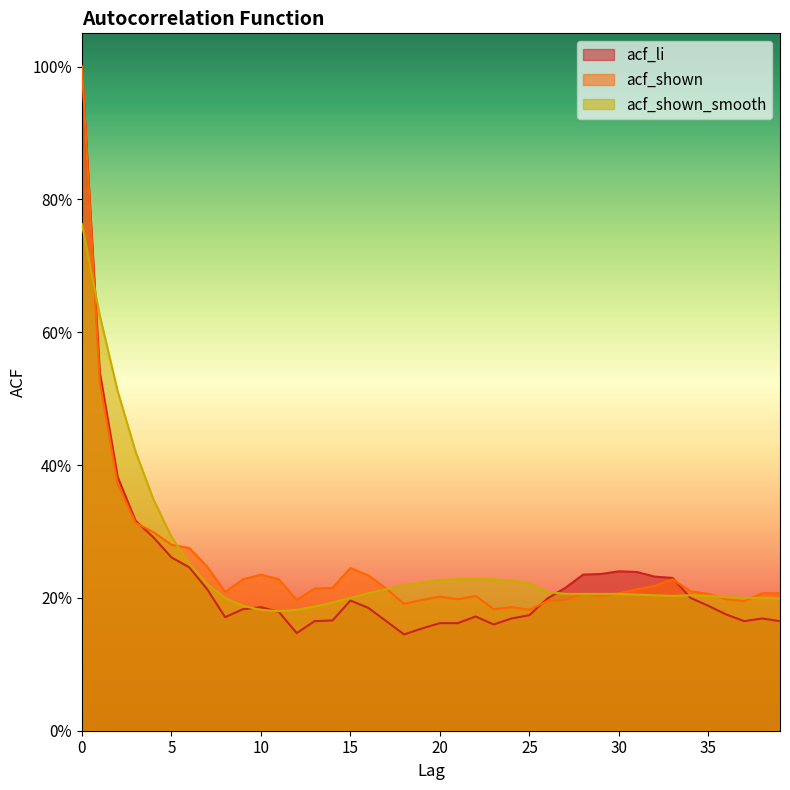

What is the difference between the maximum and minimum values in the acf_shown_smooth series?

0.6